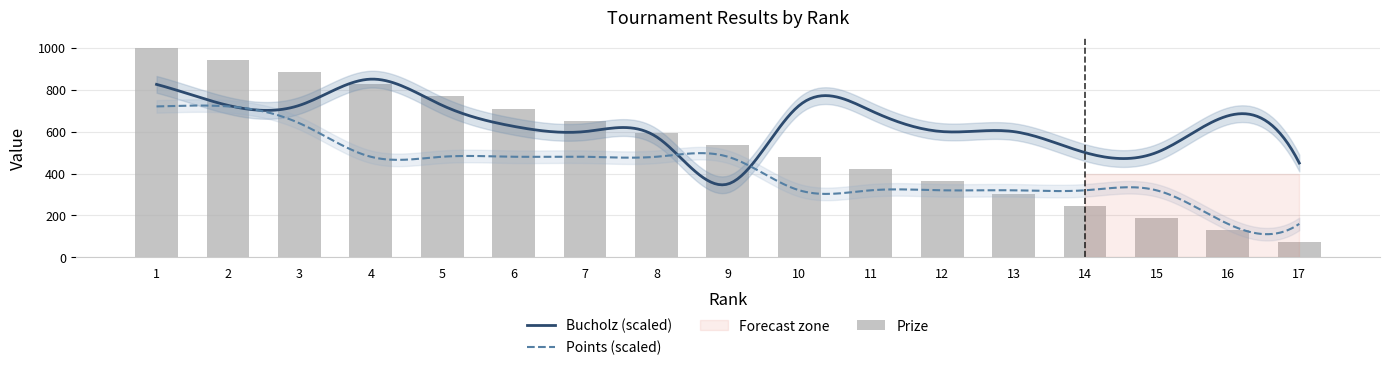

Reading left to right, what are all the values shown in this chart?

Prize: 1000	942	884	826	768	710	652	594	536	478	420	362	304	246	188	130	72
Bucholz: 33	29	29	34	29	25	24	23	14	29	28	24	24	20	20	27	18
Points: 9	9	8	6	6	6	6	6	6	4	4	4	4	4	4	2	2